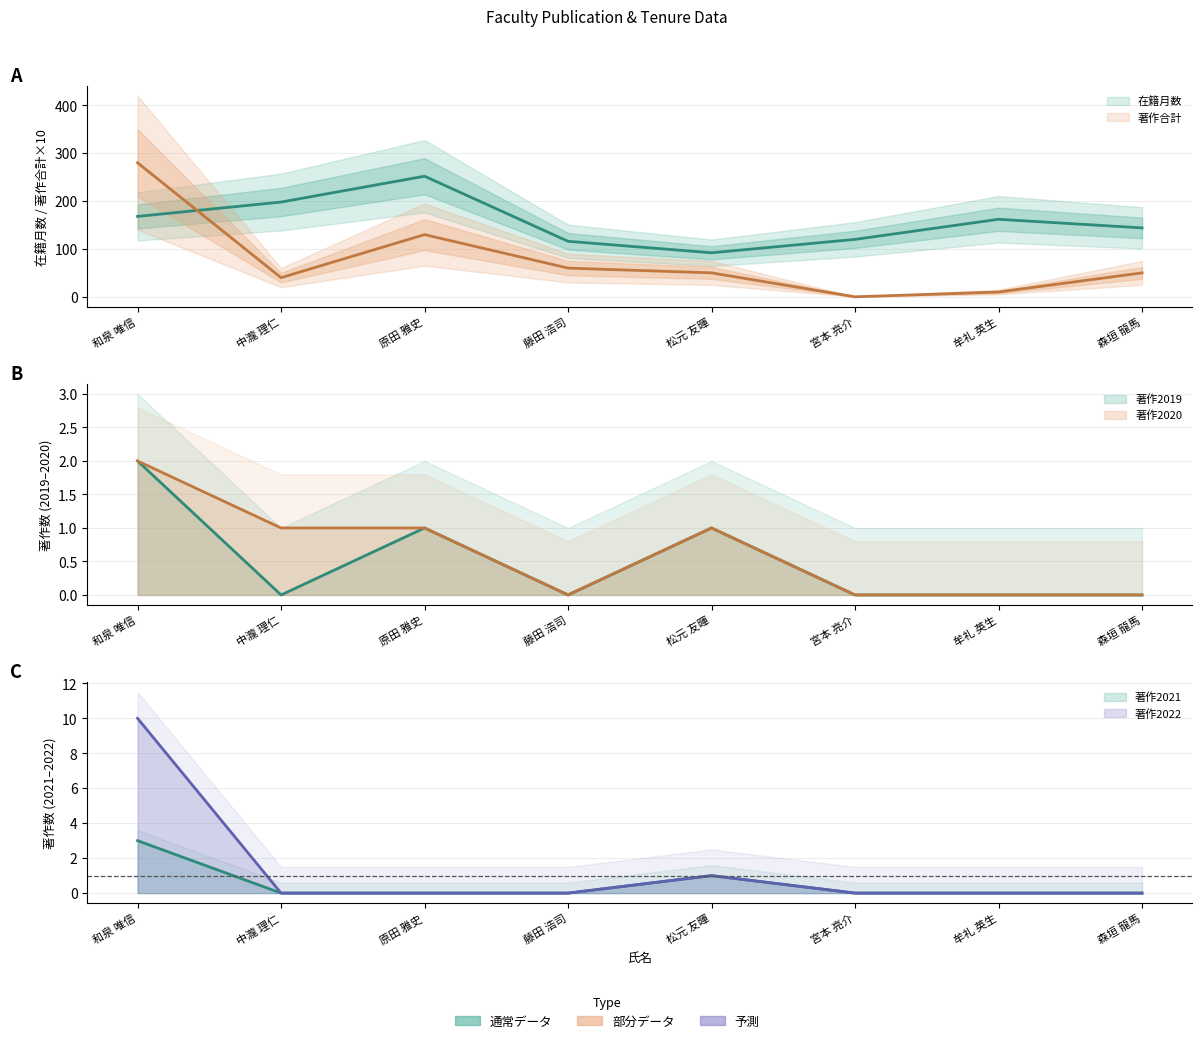

At how many categories does at least one series exceed 138?

5